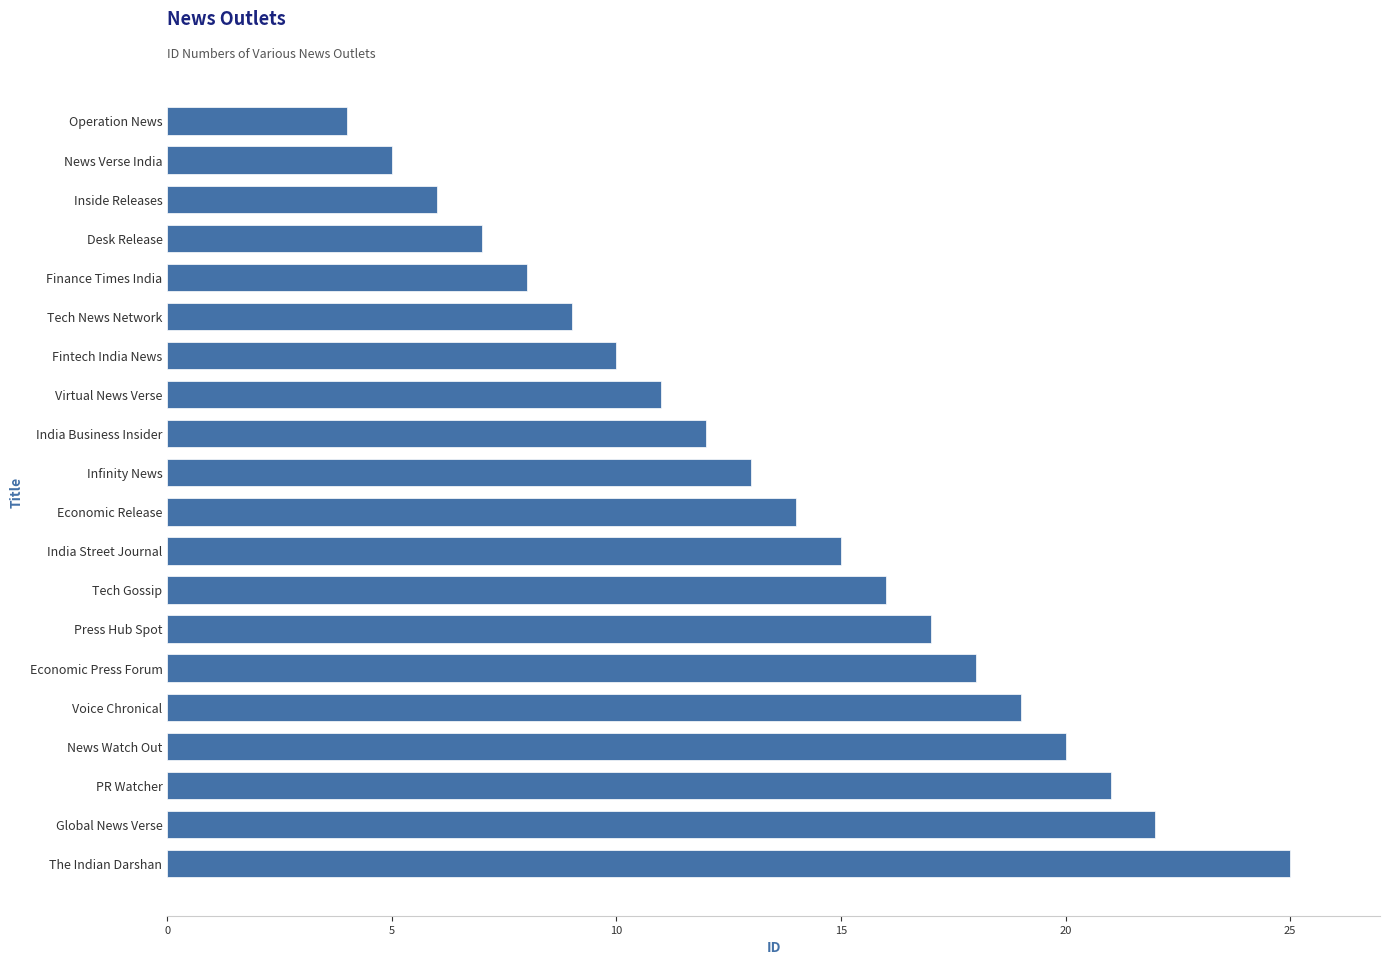

Reading top to bottom, transcribe all the data shown in this chart.

Operation News=4	News Verse India=5	Inside Releases=6	Desk Release=7	Finance Times India=8	Tech News Network=9	Fintech India News=10	Virtual News Verse=11	India Business Insider=12	Infinity News=13	Economic Release=14	India Street Journal=15	Tech Gossip=16	Press Hub Spot=17	Economic Press Forum=18	Voice Chronical=19	News Watch Out=20	PR Watcher=21	Global News Verse=22	The Indian Darshan=25